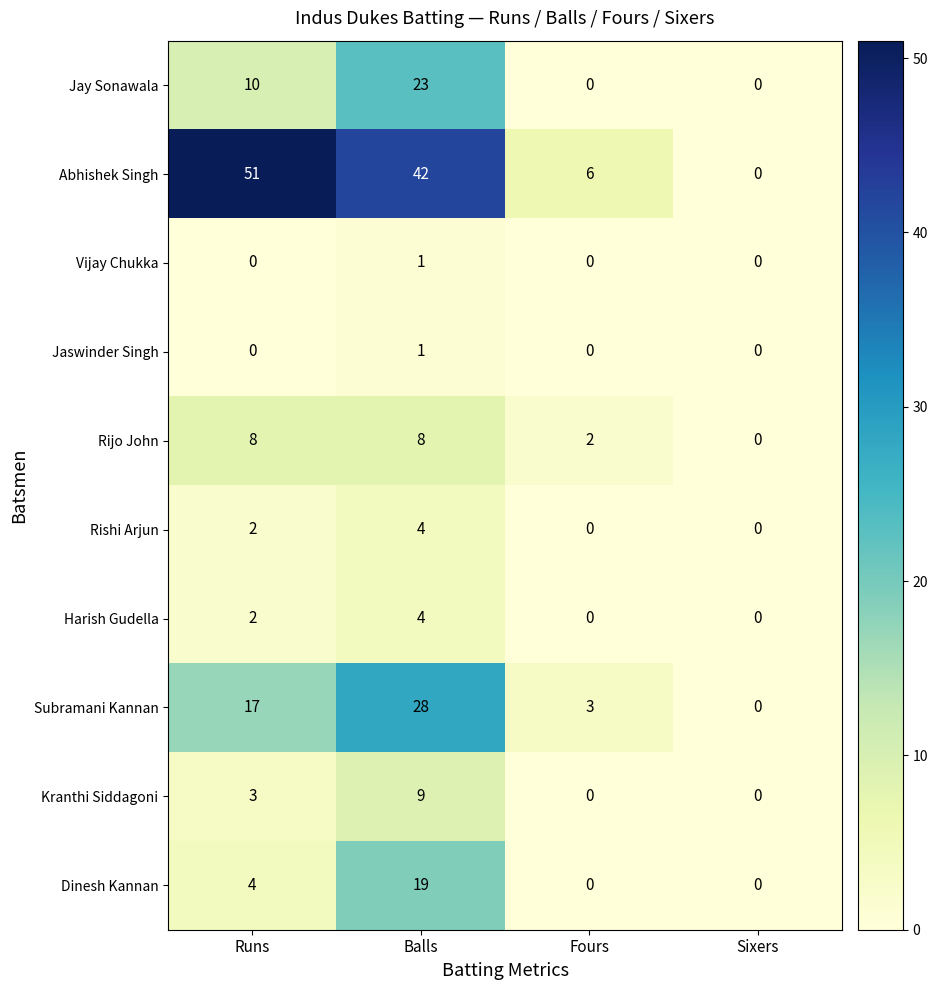

At which category is the sum across all series the highest?

Balls